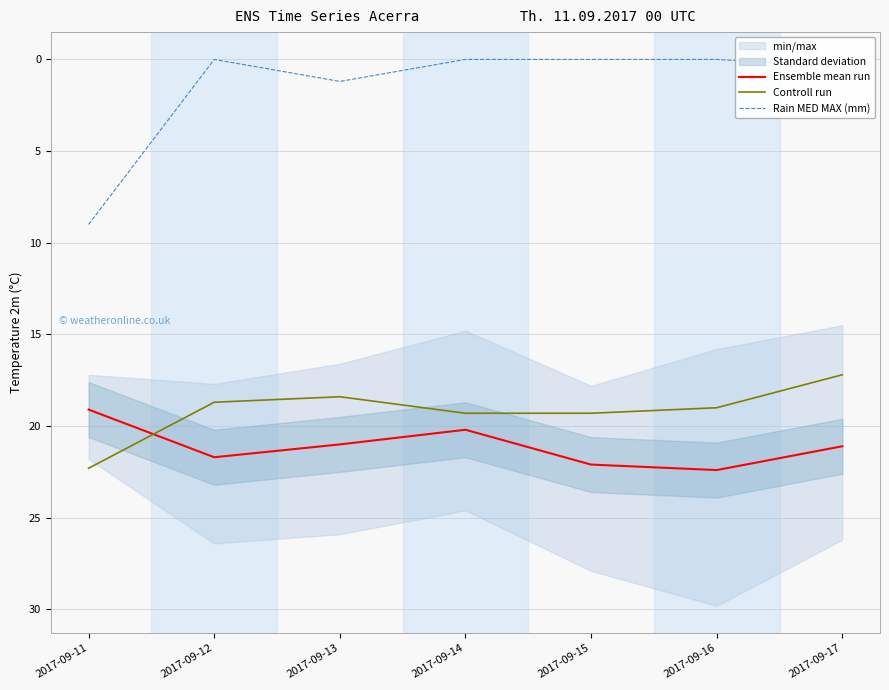

What is the difference between the second highest and second lowest values in the Ensemble mean run series?

1.9